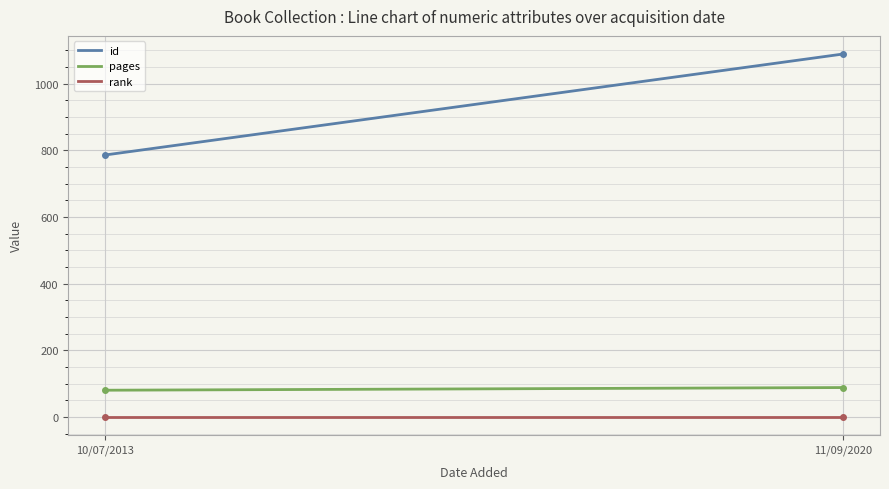

Rank the series by their maximum value, from highest to lowest.

id, pages, rank